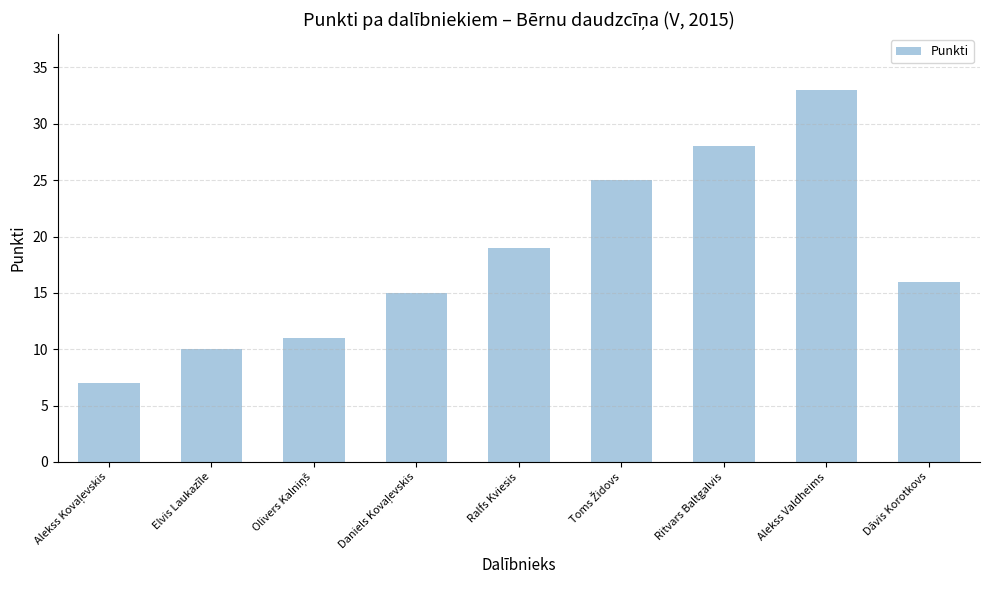

Are the bars horizontal?

No